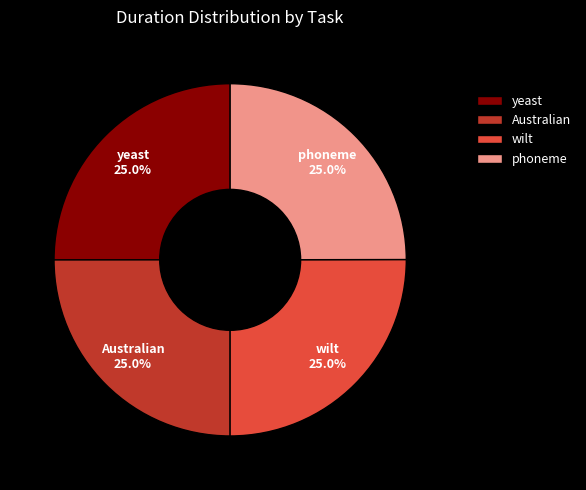

How many segments does this pie chart have?

4